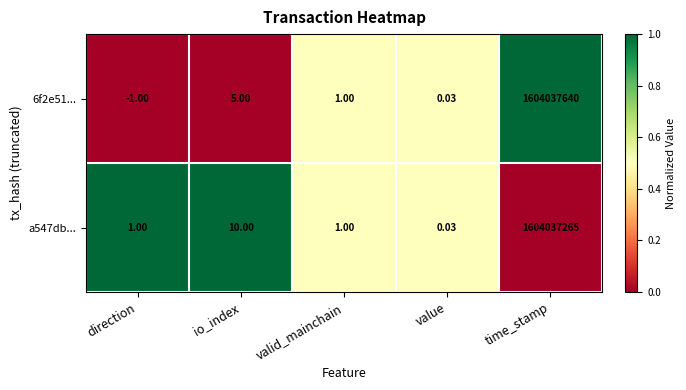

How many negative values does the 6f2e51... series have?

1